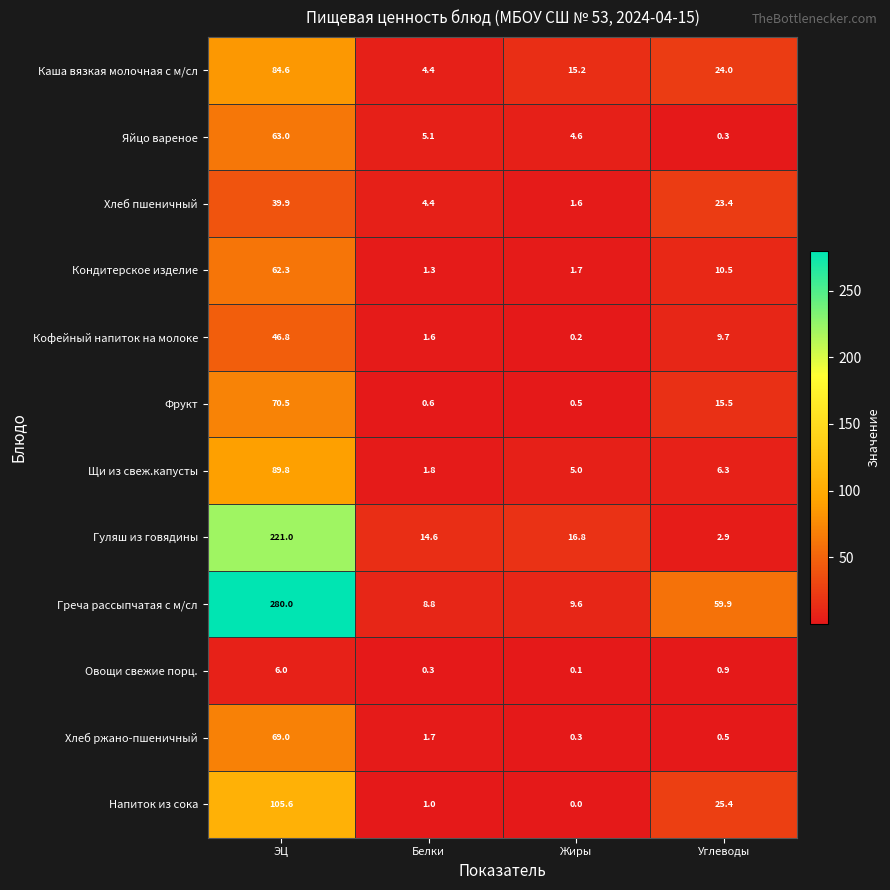

Which series changed the most between Жиры and Углеводы?

Греча рассыпчатая с м/сл